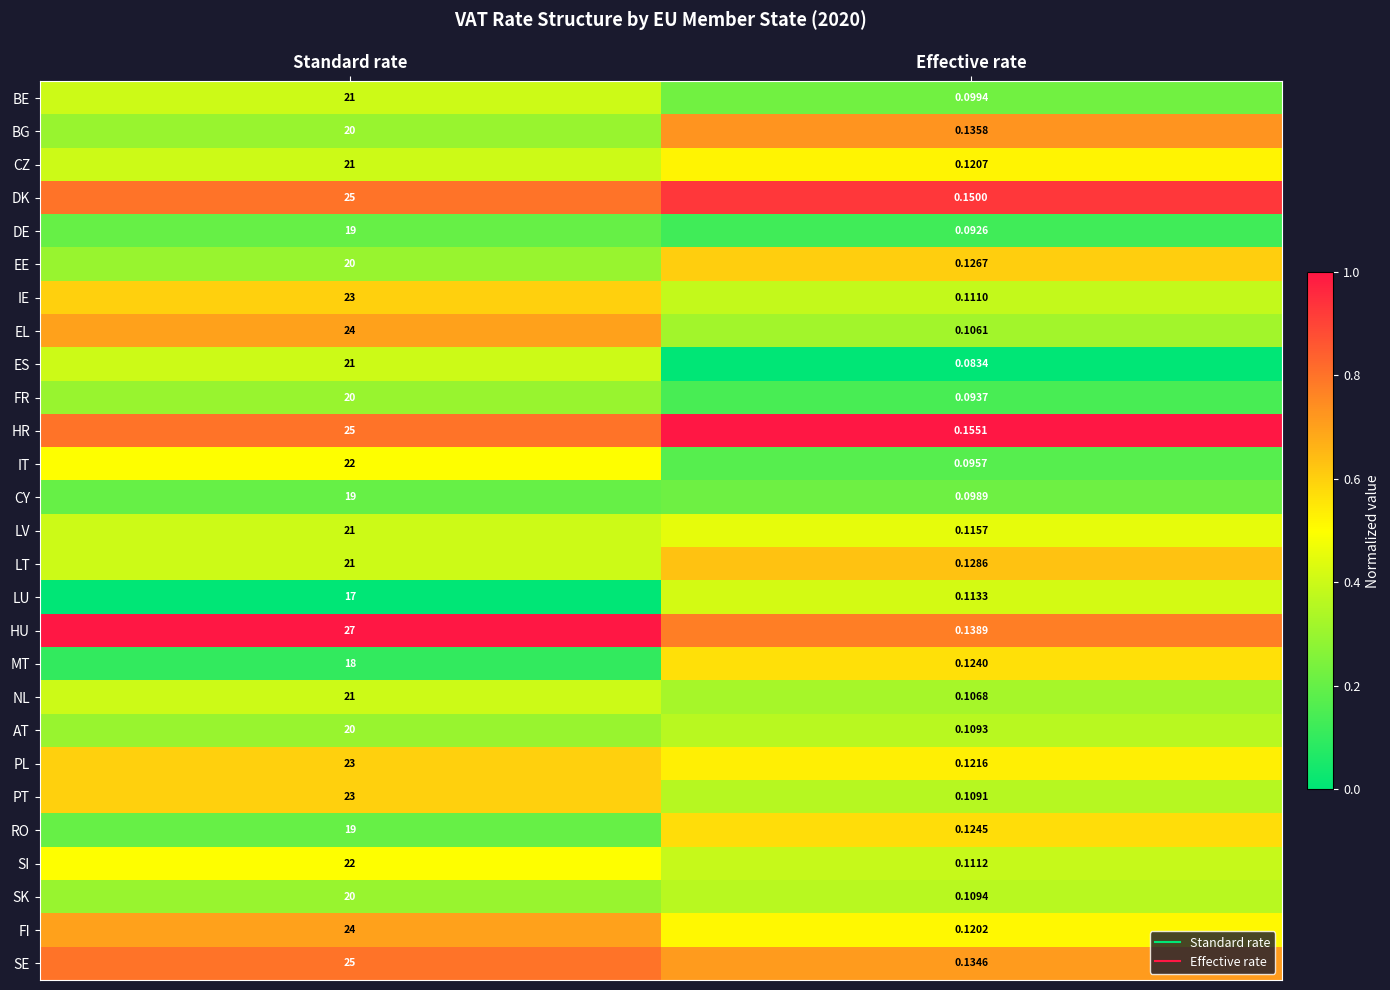

List the labels in order of IT value, largest first.

Standard rate, Effective rate